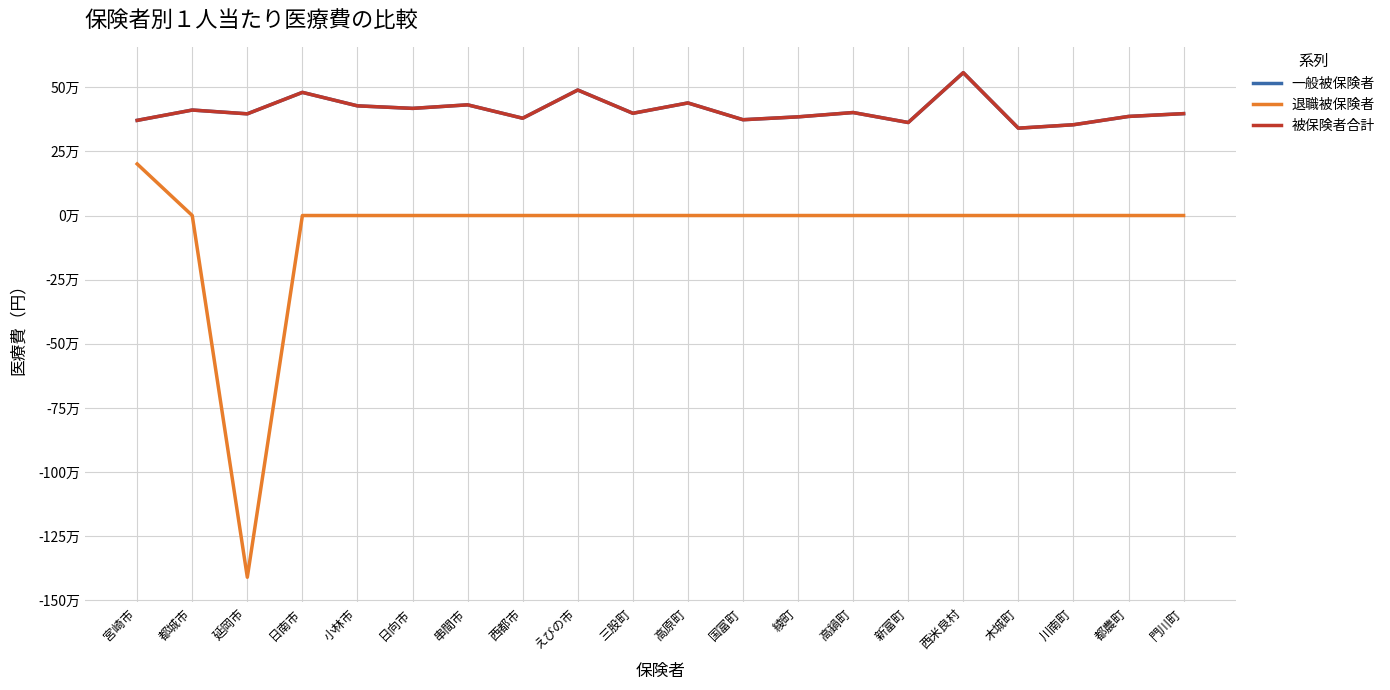

Does the chart display data point markers on the line(s)?

No